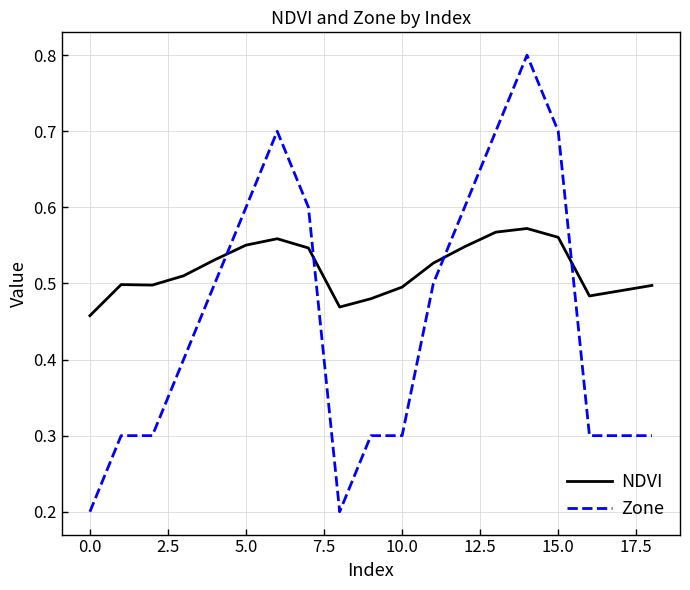

True or false: Zone has more than 0 interior local peaks.

True